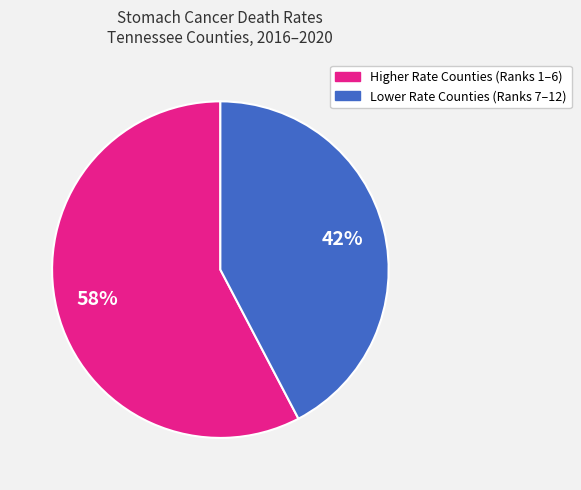

How many segments does this pie chart have?

2